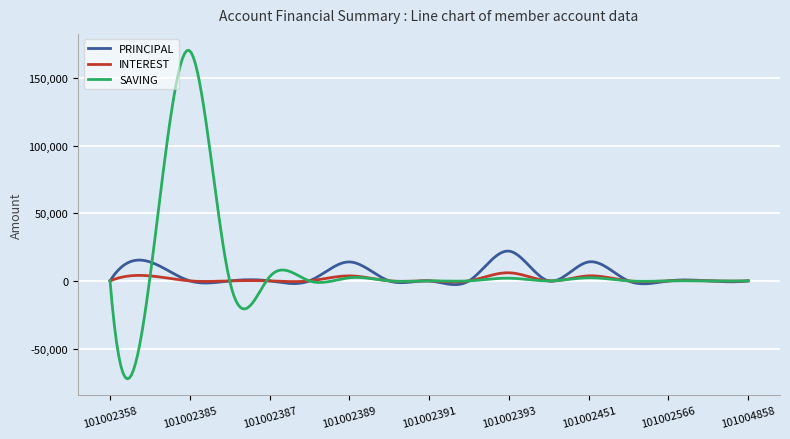

Which series has the largest range (max minus min)?

SAVING